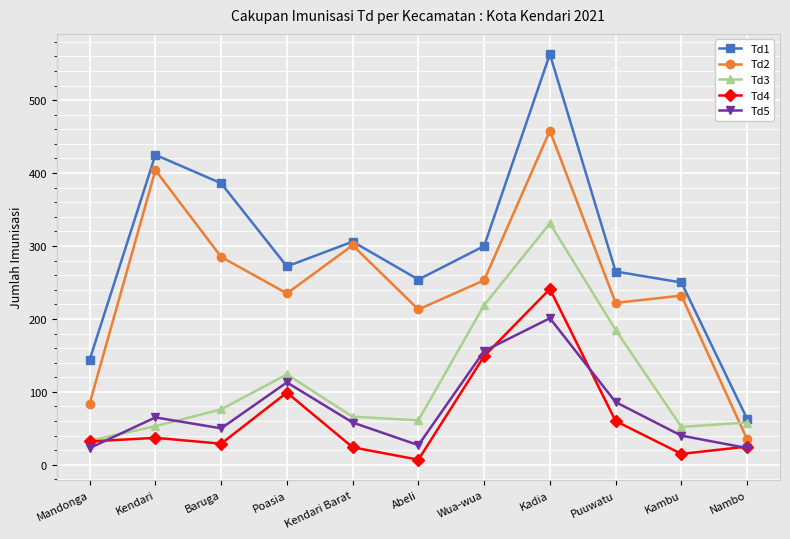

Is the value of Td4 at Kendari Barat greater than the value of Td2 at Abeli?

No